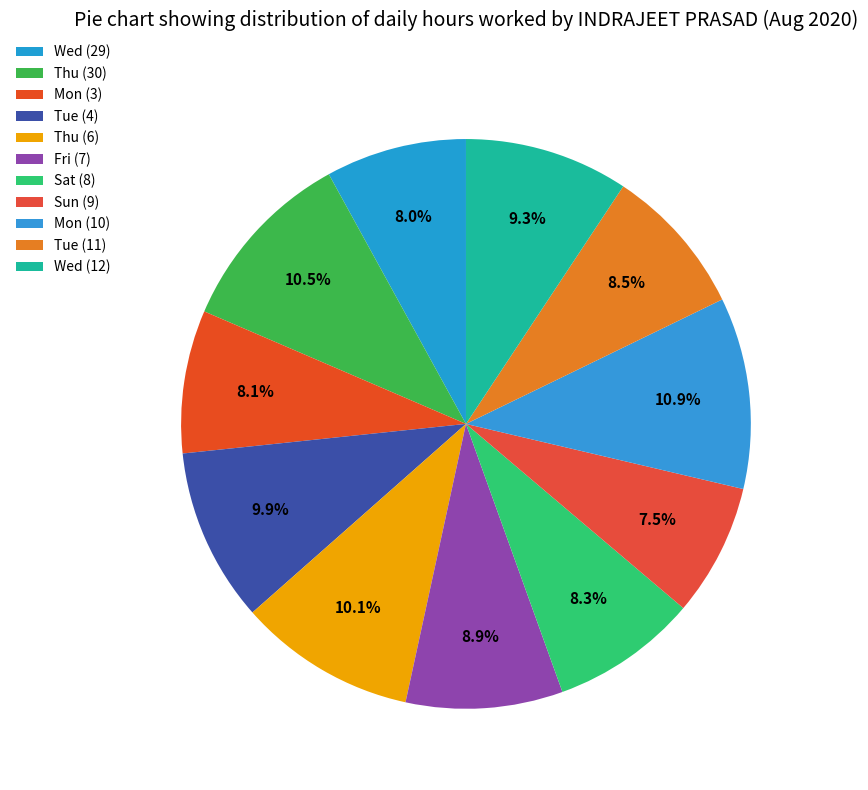

What is the largest slice in the pie chart?

Mon (10)